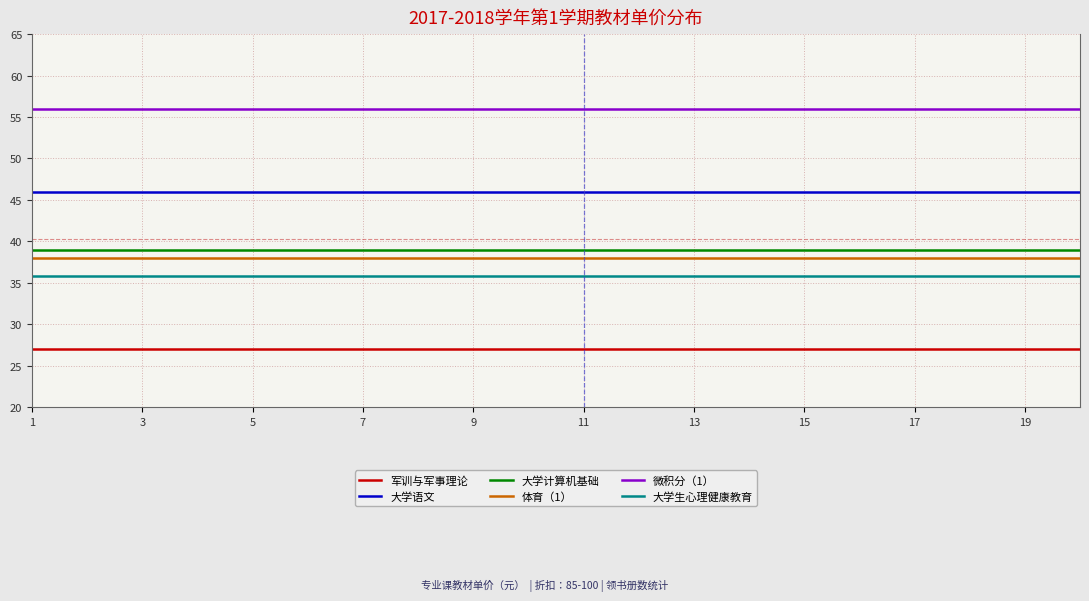

True or false: 大学计算机基础 and 军训与军事理论 intersect in this chart.

False